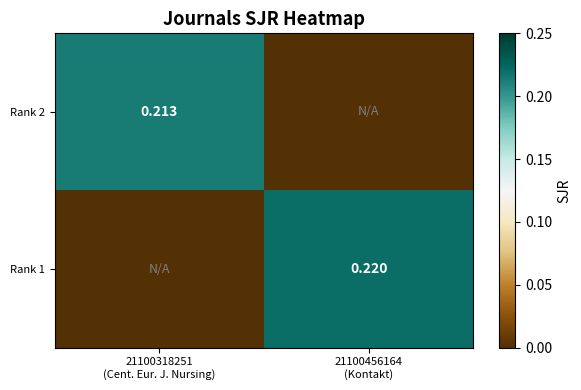

Where is Rank 1 nearest to the value 0?

21100318251 (Cent. Eur. J. Nursing)